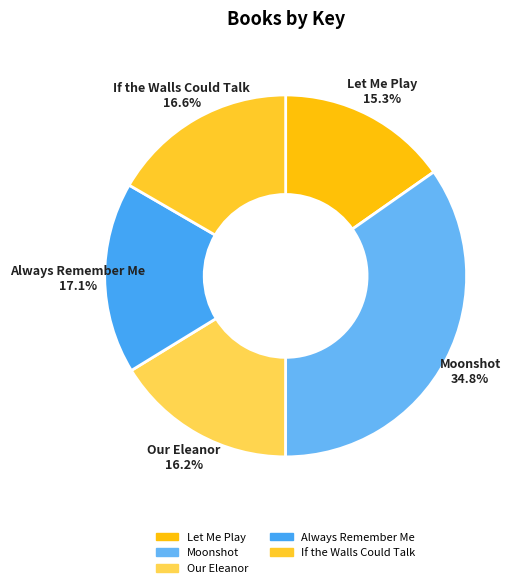

To the nearest percent, what is the combined percentage of Always Remember Me and If the Walls Could Talk?

34%